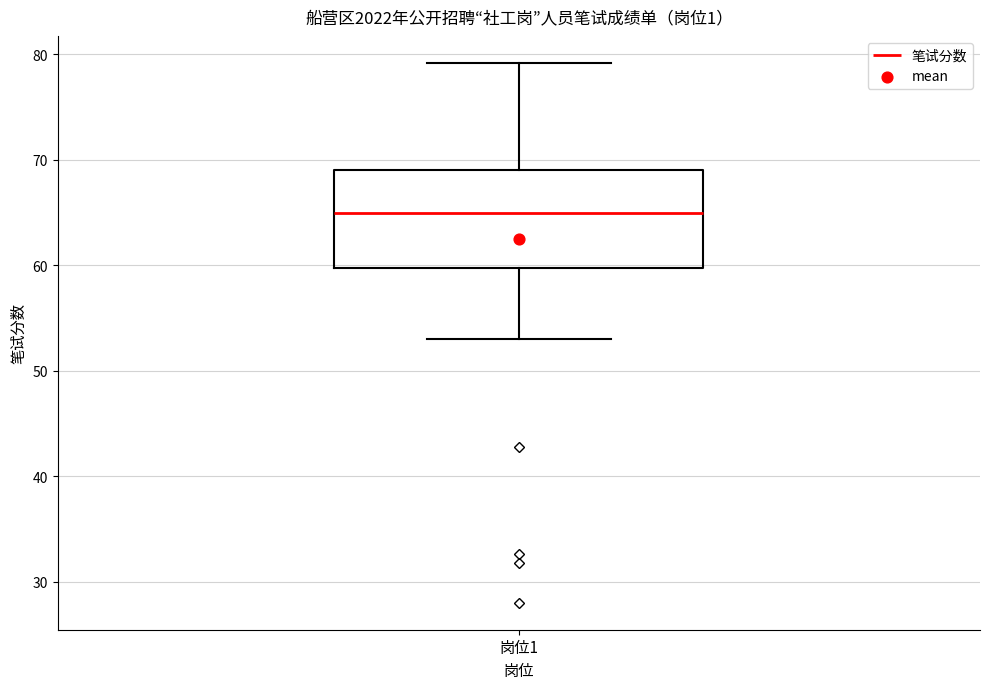

Where does the lower whisker of the box for 岗位1 end on the y-axis? The values are not printed on the chart, so give them approximately, as read against the axis.

53